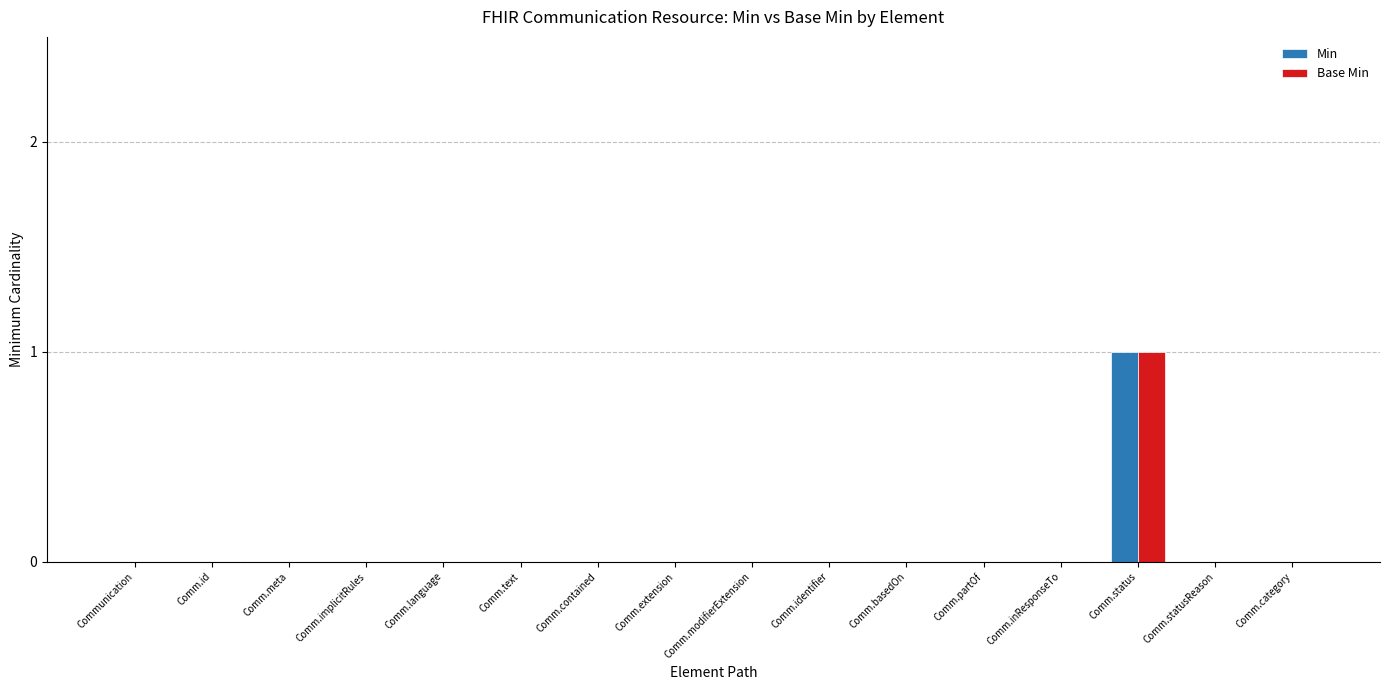

At which category is the sum across all series the highest?

Comm.status